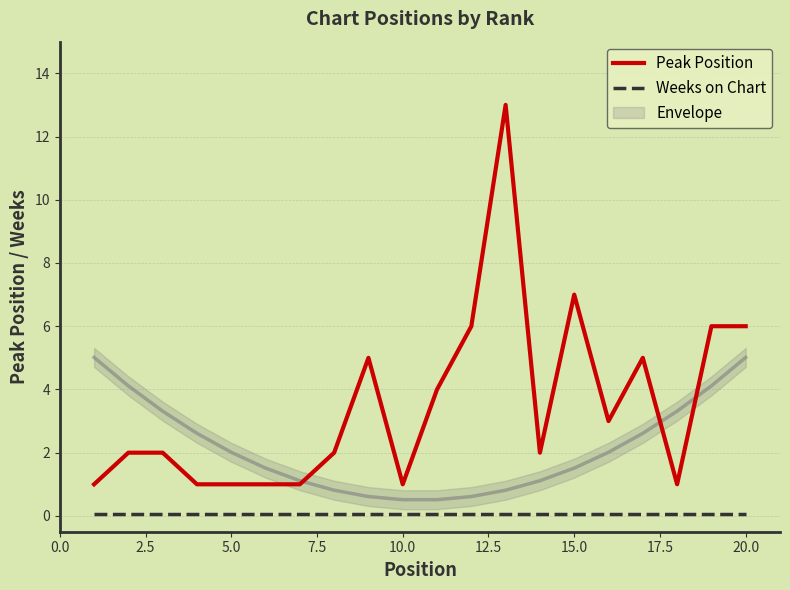

True or false: Peak Position and Weeks on Chart intersect in this chart.

False